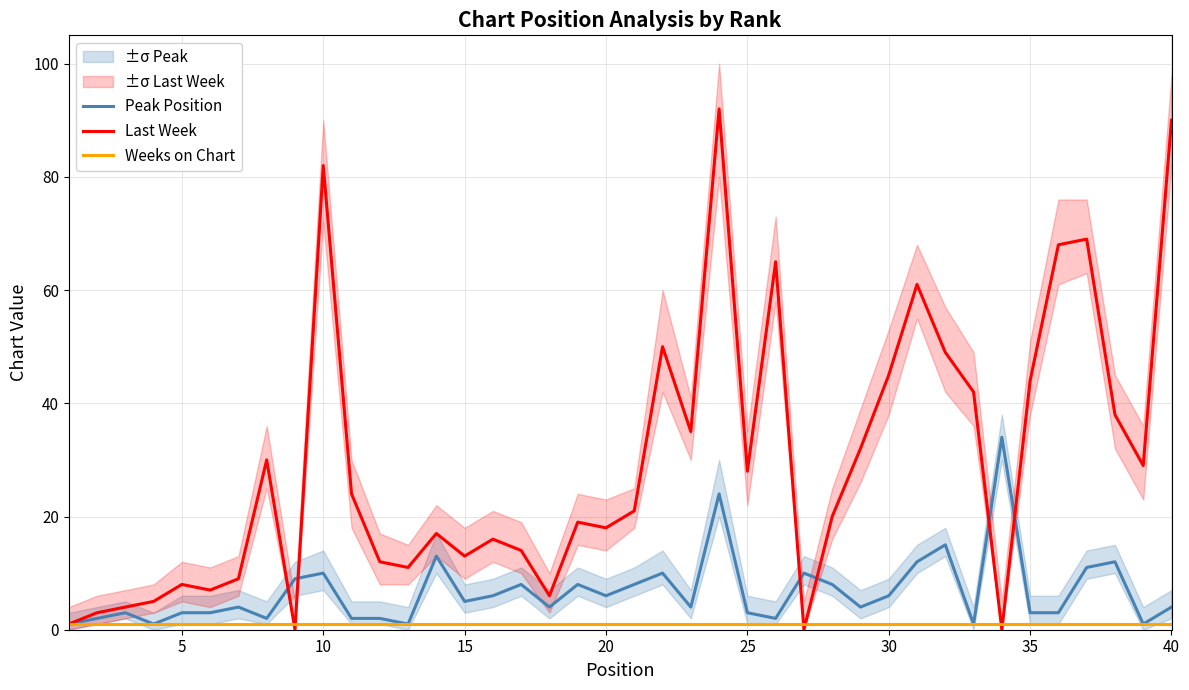

True or false: Weeks on Chart and Peak Position intersect in this chart.

False